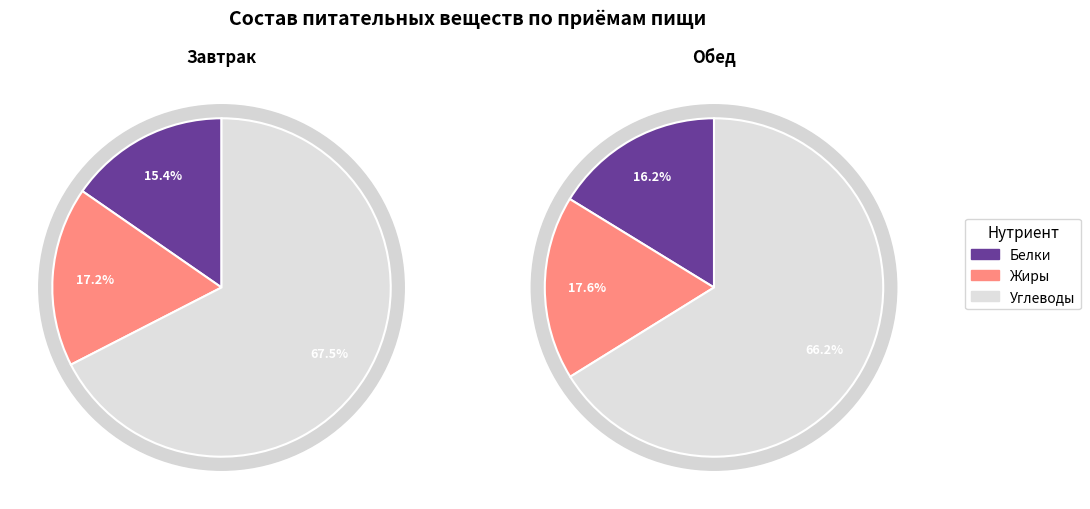

How much of the chart is everything except Обед?

43.6%